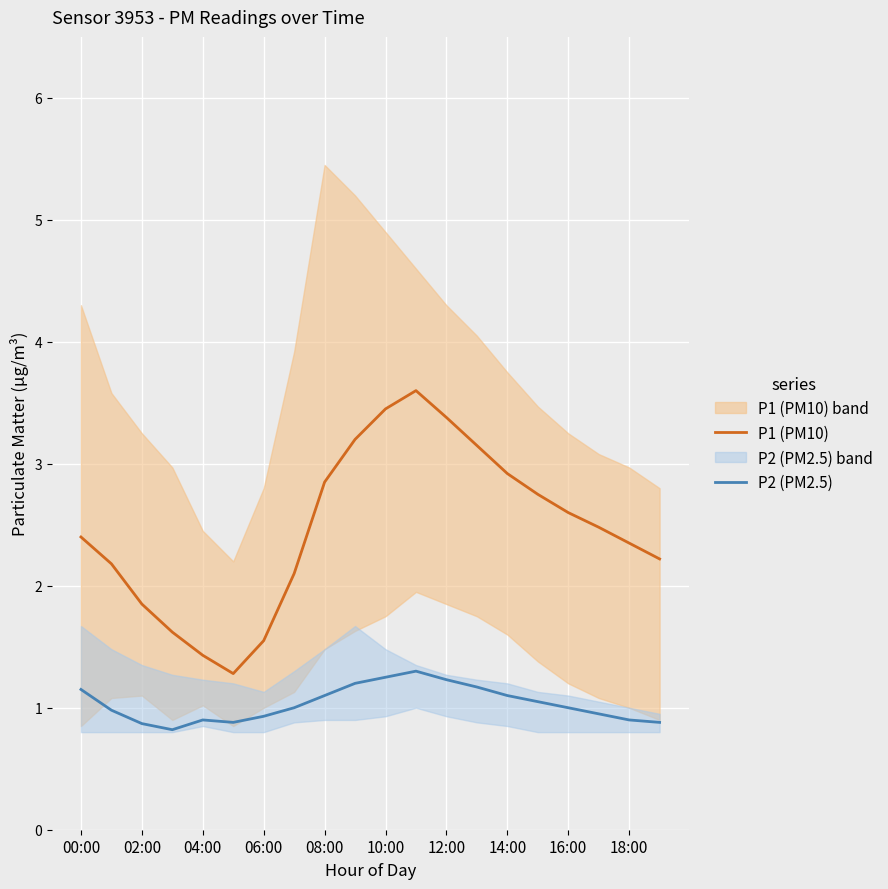

True or false: P2 (PM2.5) and P1 (PM10) intersect in this chart.

False